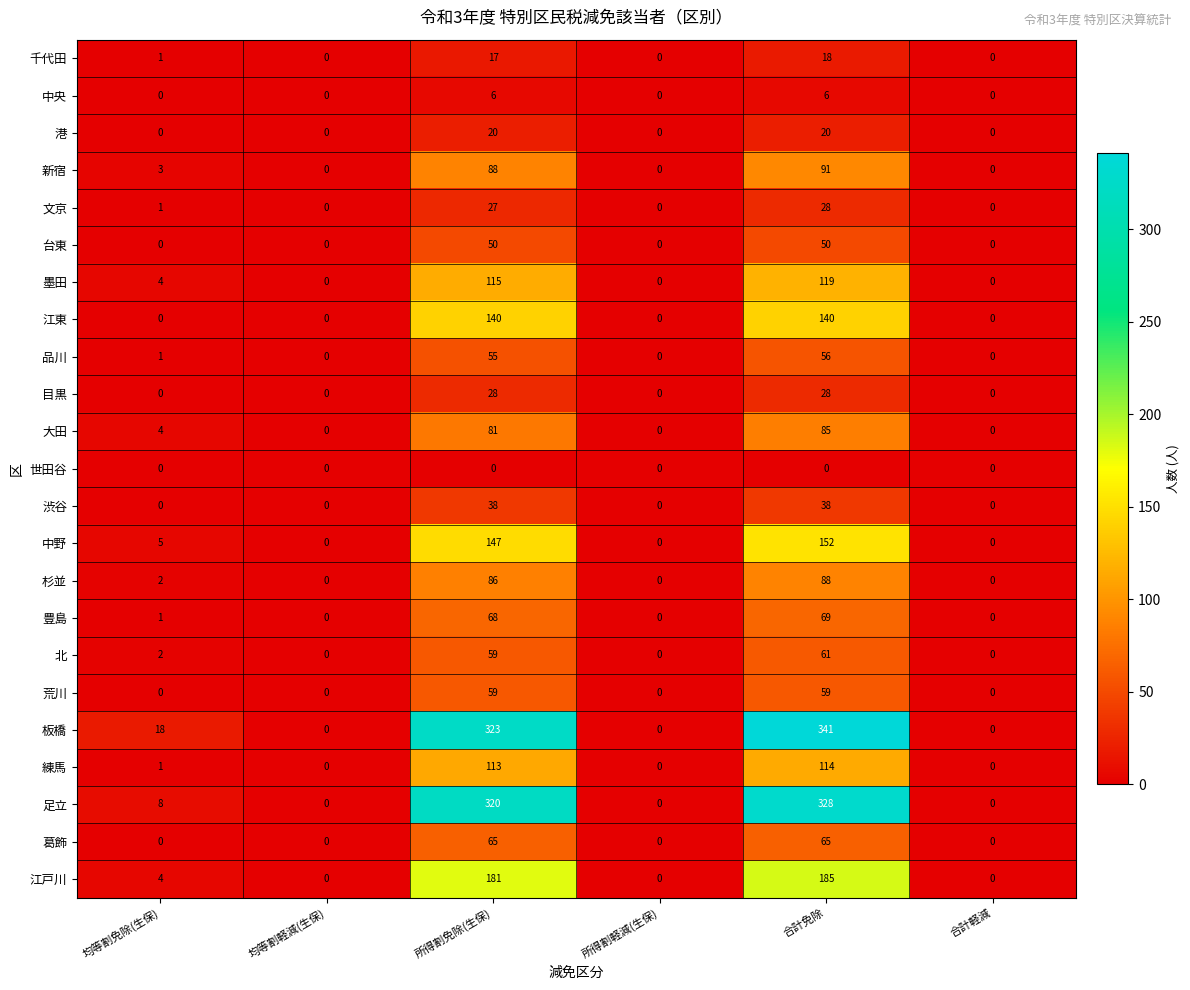

The 大田 series shows 0 at 均等割軽減(生保). True or false?

True